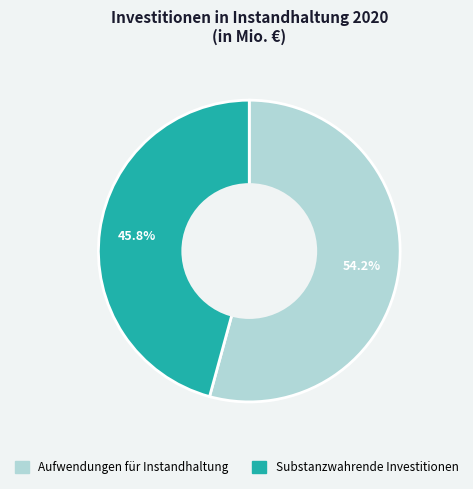

How many segments does this pie chart have?

2